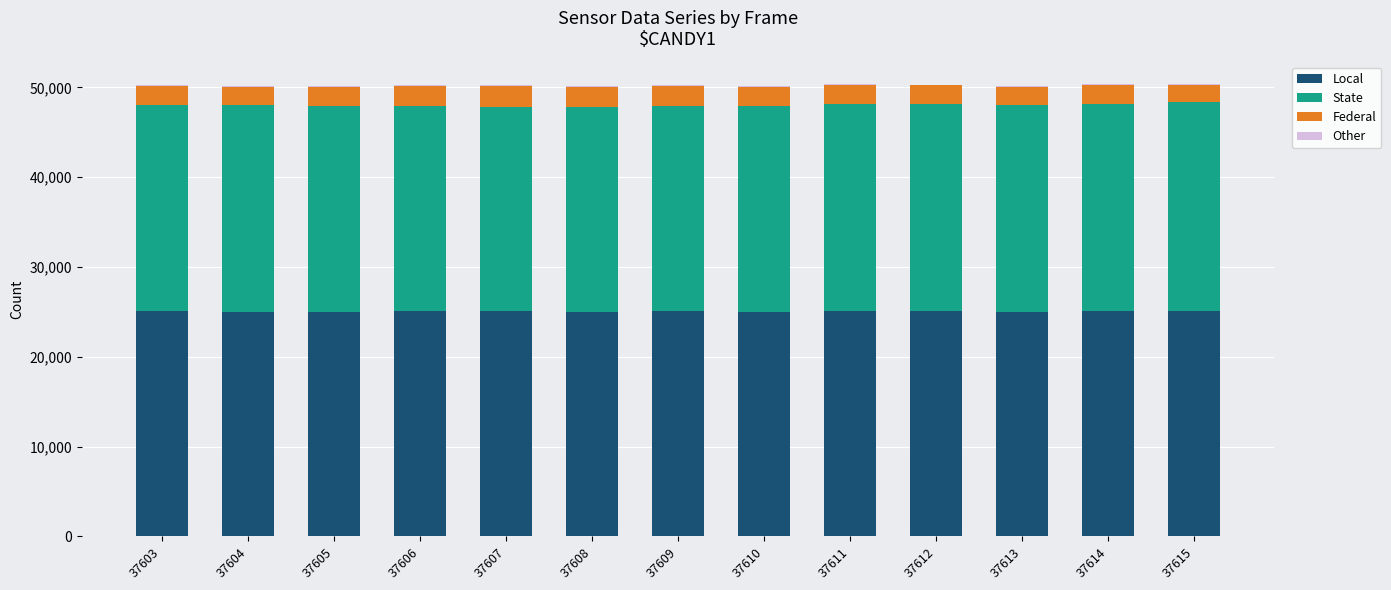

True or false: Local has a value of 25107 at 37612.

True